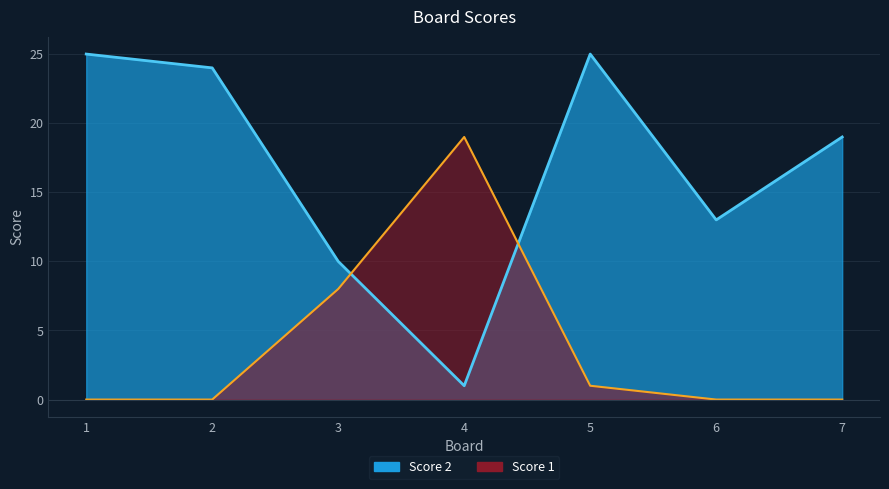

Rank the series by their average value, from lowest to highest.

Score 1, Score 2